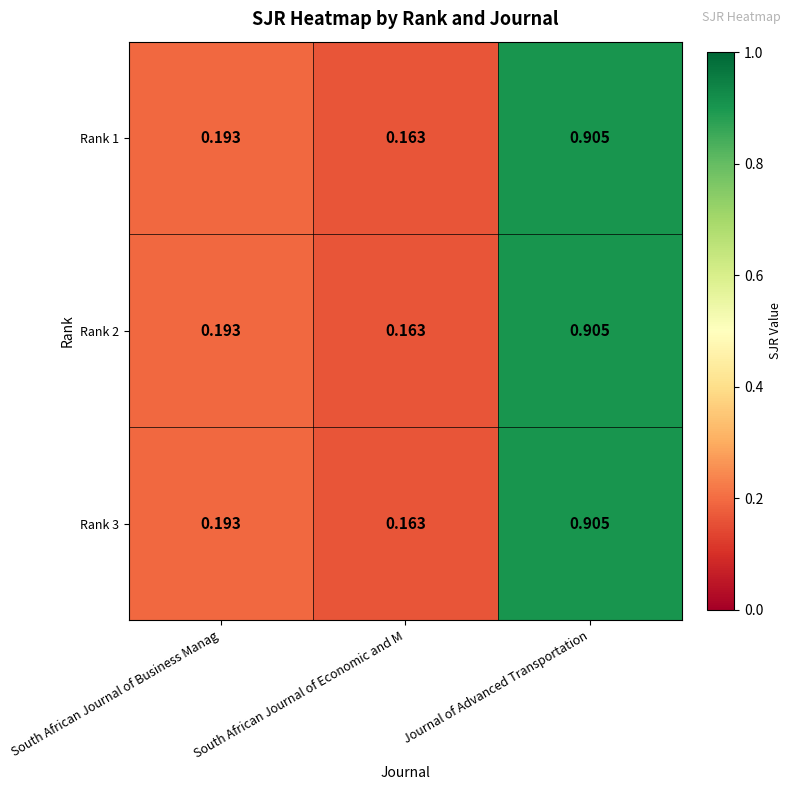

Where is Rank 3 nearest to the value 0?

South African Journal of Economic and M